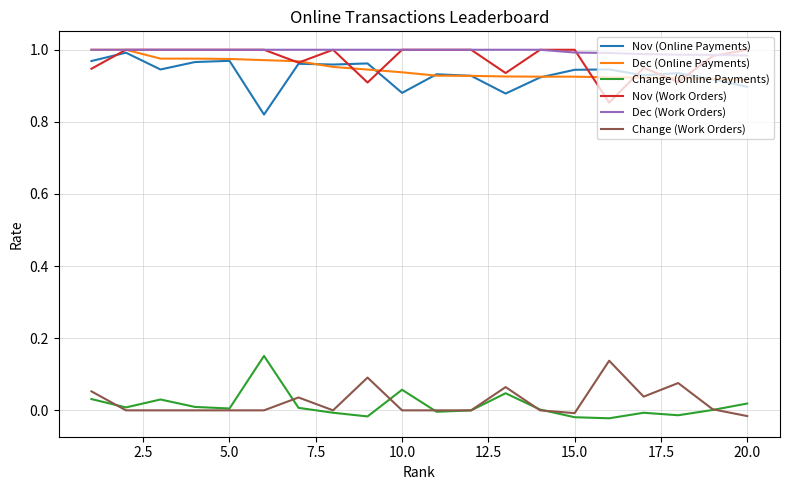

True or false: Change (Online Payments) and Dec (Online Payments) intersect in this chart.

False